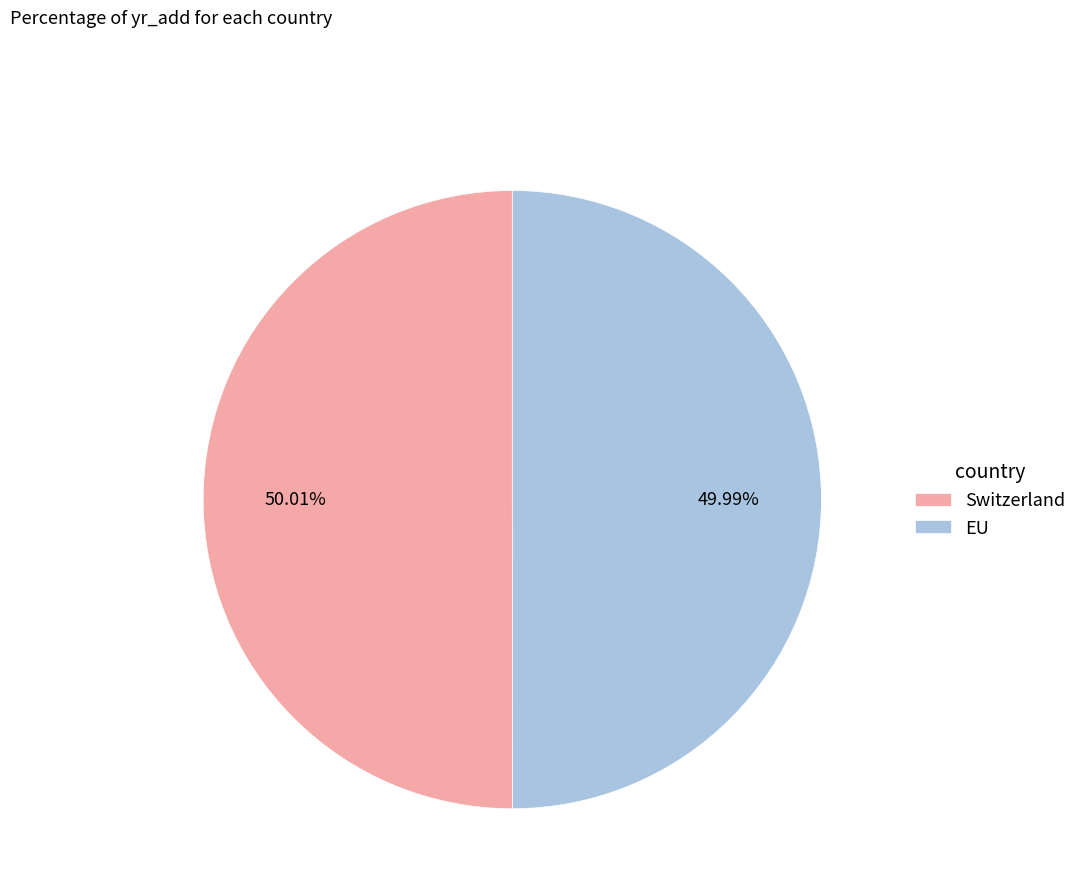

Approximately how many times larger is the value at EU compared to Switzerland?

1.0